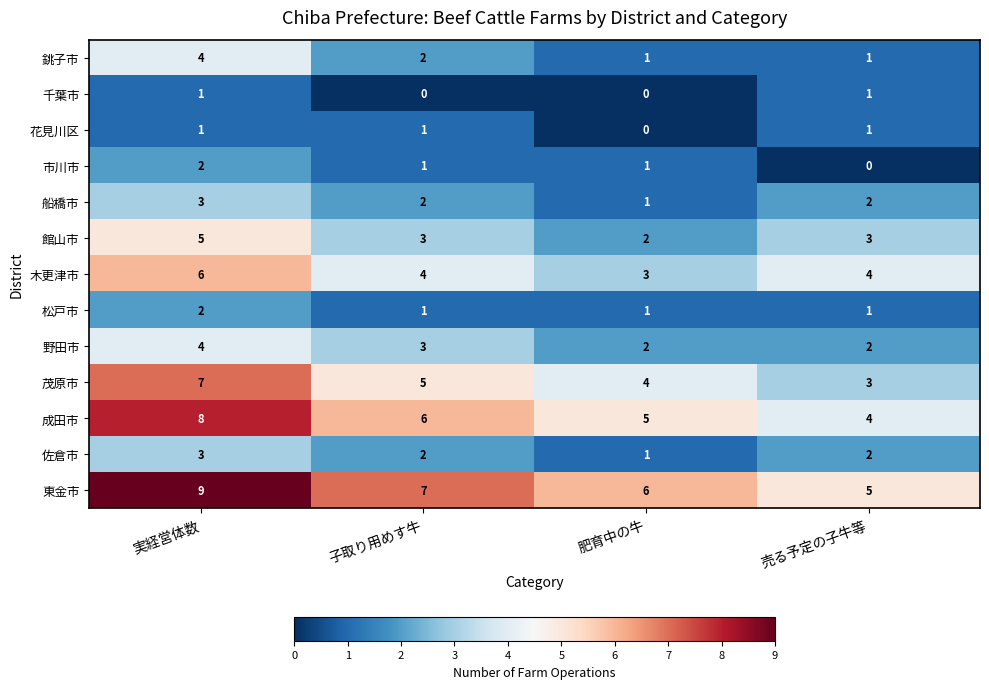

What is the average value of the 館山市 series?

3